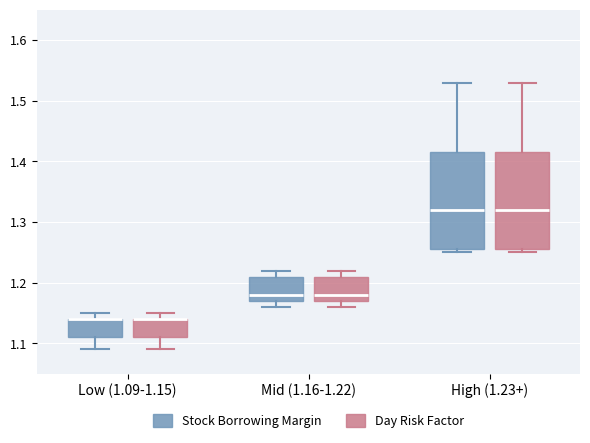

Where is the lower edge of the box for Mid (1.16-1.22) (Day Risk Factor) on the y-axis? The values are not printed on the chart, so give them approximately, as read against the axis.

1.17